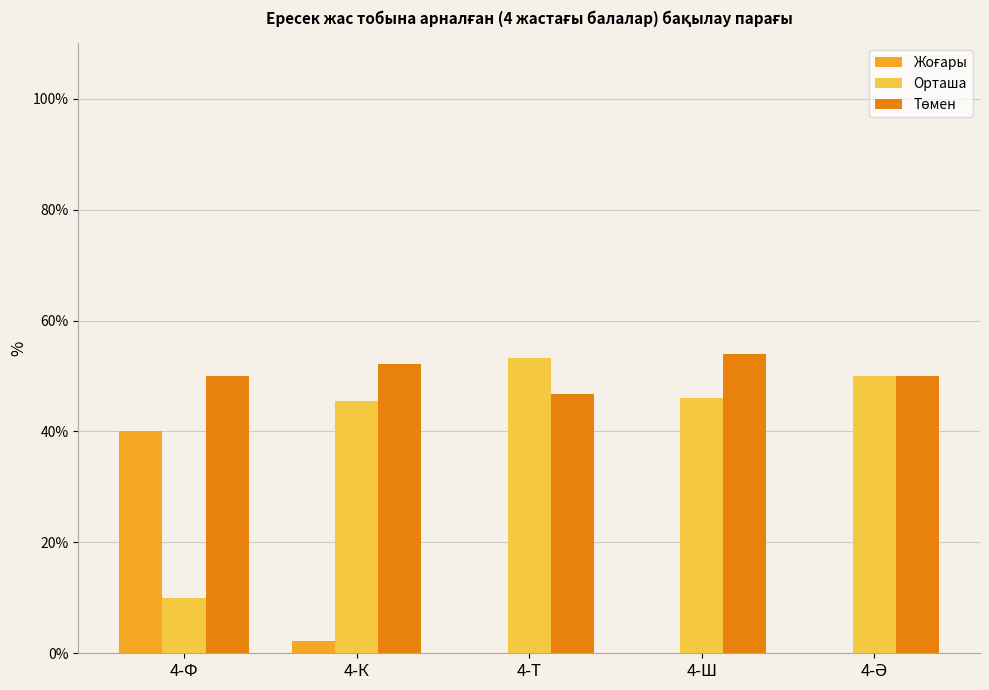

What is the maximum value shown in the chart?

54.0